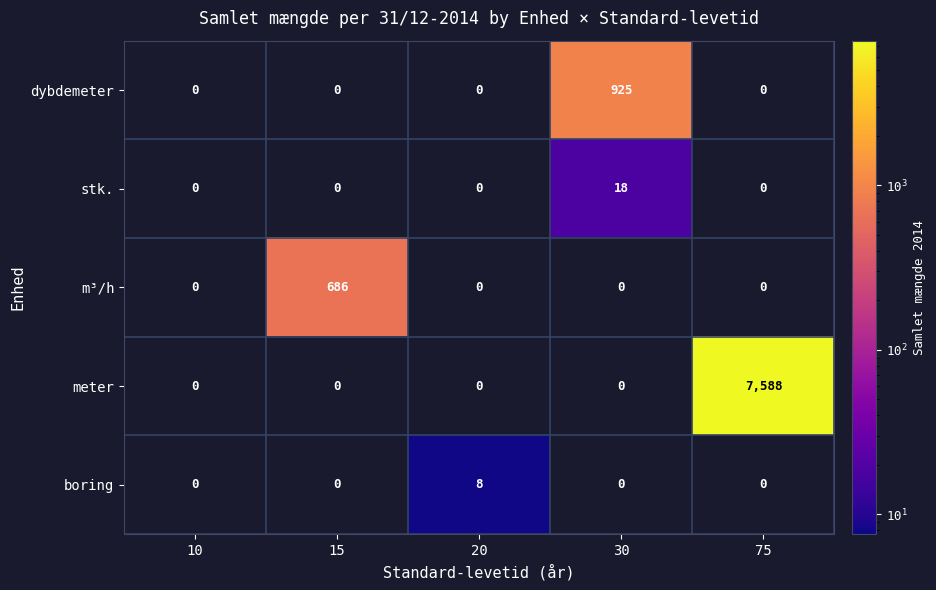

Which series has the widest spread of values?

meter